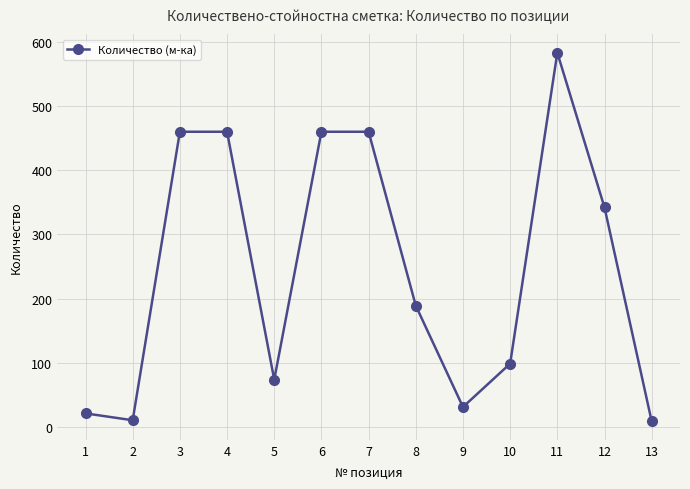

What is the sum of the values at 8 and 6?

649.0